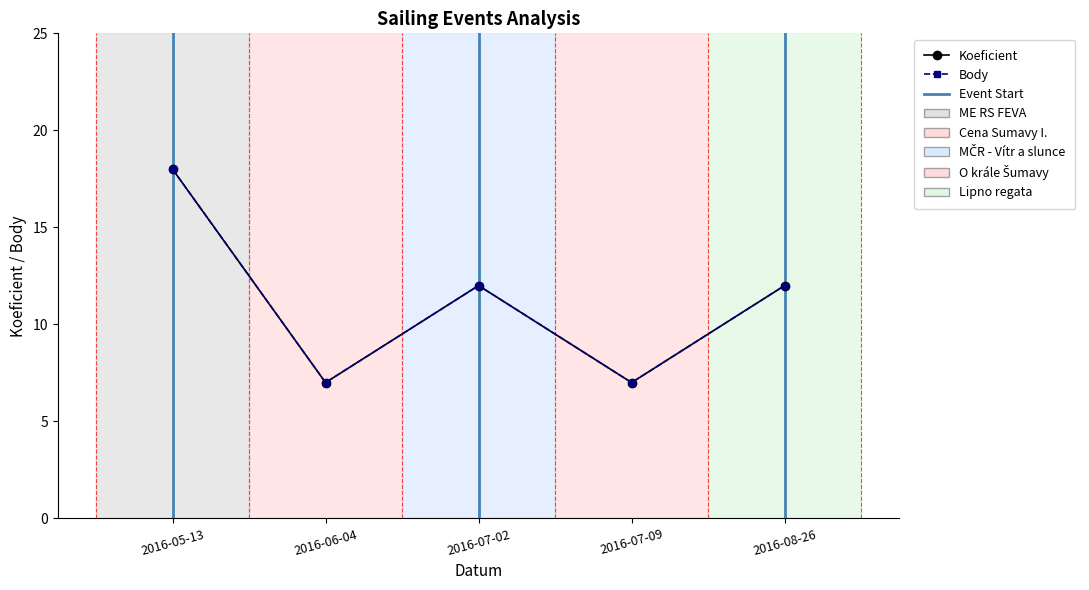

What is the sum of all Body values?

56